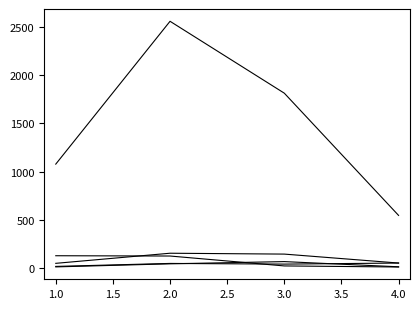

How many lines are shown in the chart?

5